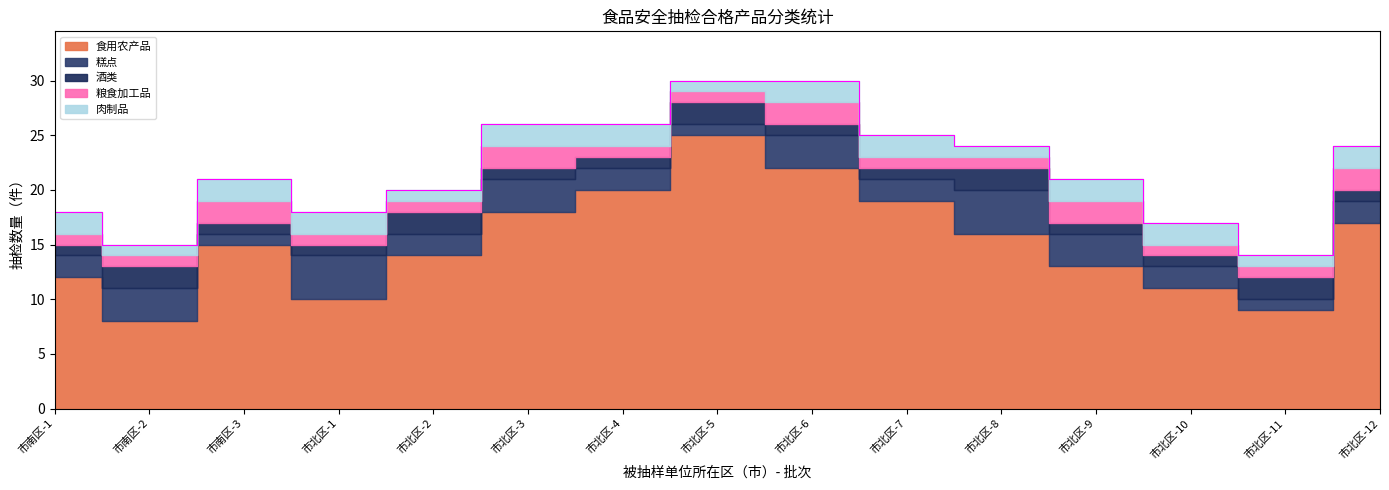

How many interior local valleys does the 糕点 series have?

5